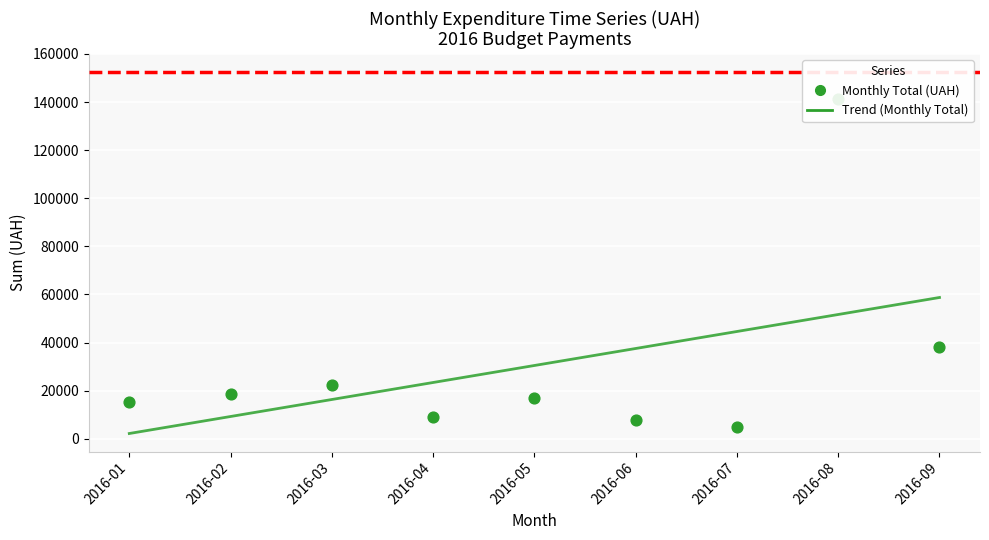

Which series has the largest total across all categories?

Trend (Monthly Total)